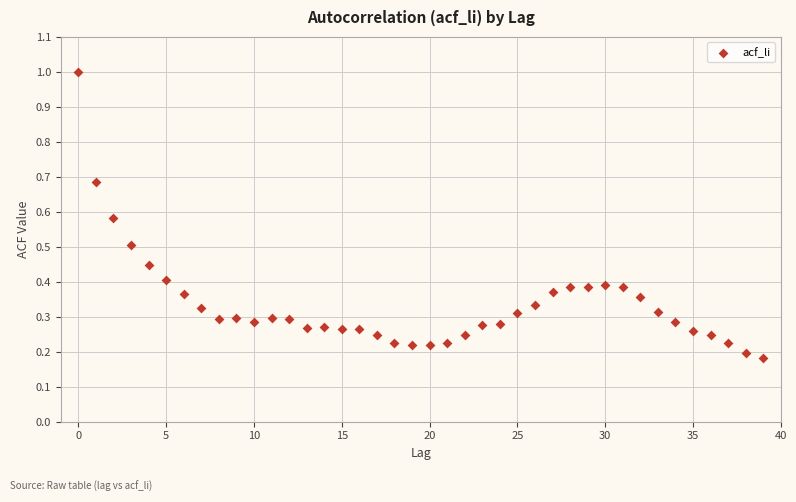

What is the range of Y values (max minus min)?

0.8